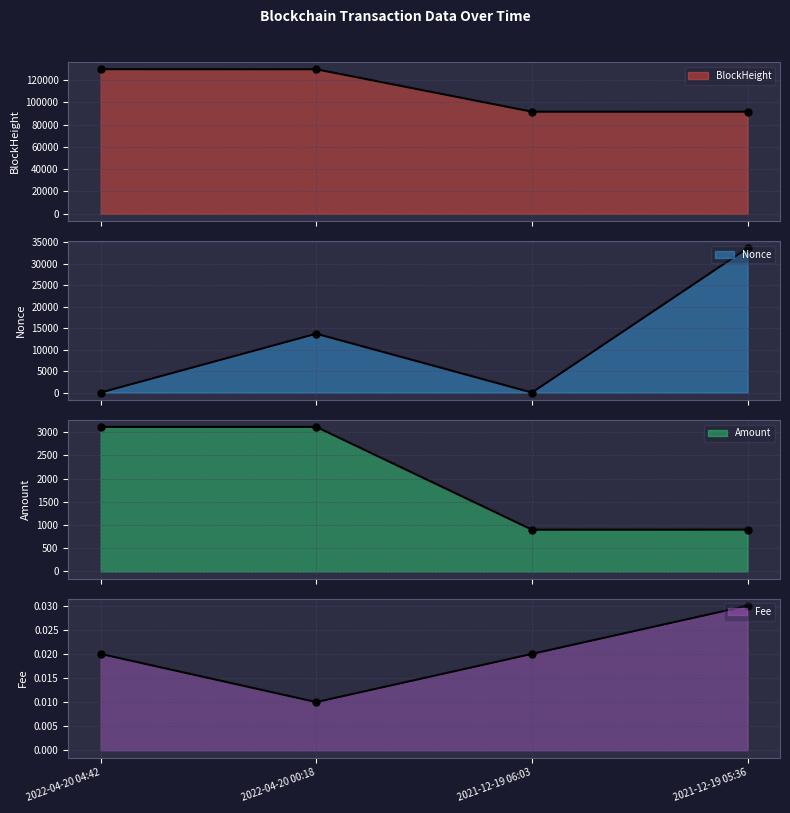

Which label corresponds to the largest value in the chart?

2022-04-20 04:42